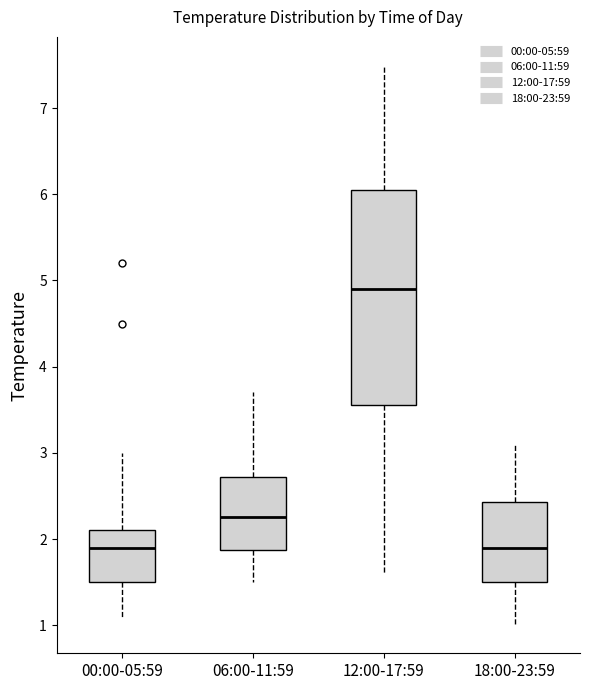

Which box's median line is the highest?

12:00-17:59